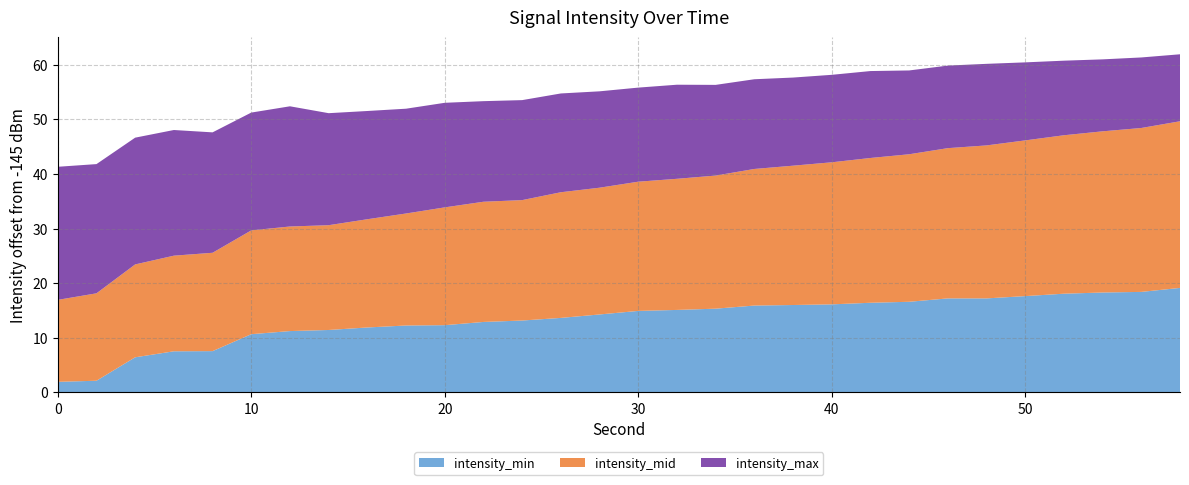

Reading right to left, what are all the values shown in this chart?

intensity_min: -125.9	-126.6	-126.7	-126.9	-127.4	-127.8	-127.8	-128.4	-128.6	-128.9	-129.0	-129.1	-129.7	-129.9	-130.1	-130.7	-131.3	-131.8	-132.1	-132.7	-132.7	-133.1	-133.6	-133.8	-134.3	-137.4	-137.5	-138.6	-142.8	-143.1
intensity_mid: -114.5	-115.0	-115.5	-116.0	-116.5	-117.0	-117.5	-118.0	-118.5	-119.0	-119.5	-120.0	-120.6	-121.0	-121.3	-121.8	-122.0	-123.0	-123.0	-123.4	-124.5	-125.2	-125.8	-125.9	-126.0	-127.0	-127.5	-128.0	-129.0	-130.0
intensity_max: -132.7	-132.1	-131.8	-131.3	-130.7	-130.1	-129.9	-129.7	-129.1	-129.0	-128.9	-128.6	-128.4	-127.8	-127.8	-127.4	-126.9	-126.7	-126.6	-125.9	-125.8	-125.2	-124.5	-123.0	-123.4	-123.0	-122.0	-121.8	-121.3	-120.6